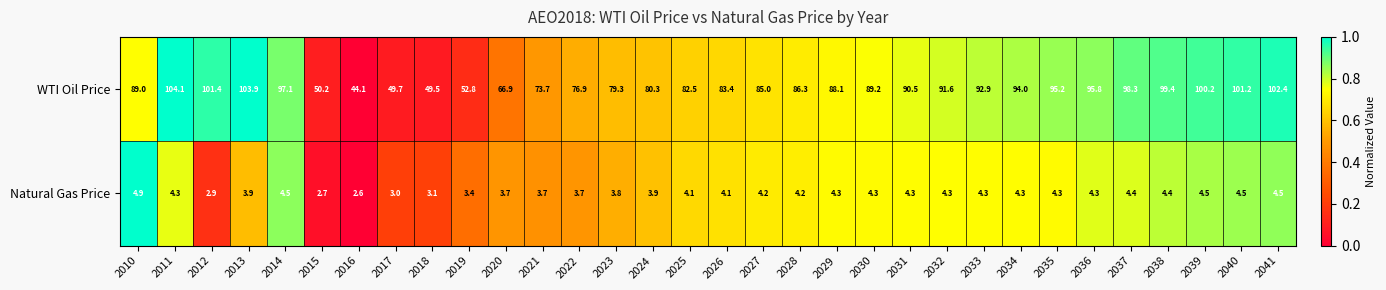

What is the sum of the WTI Oil Price values at 2018 and 2026?

132.9